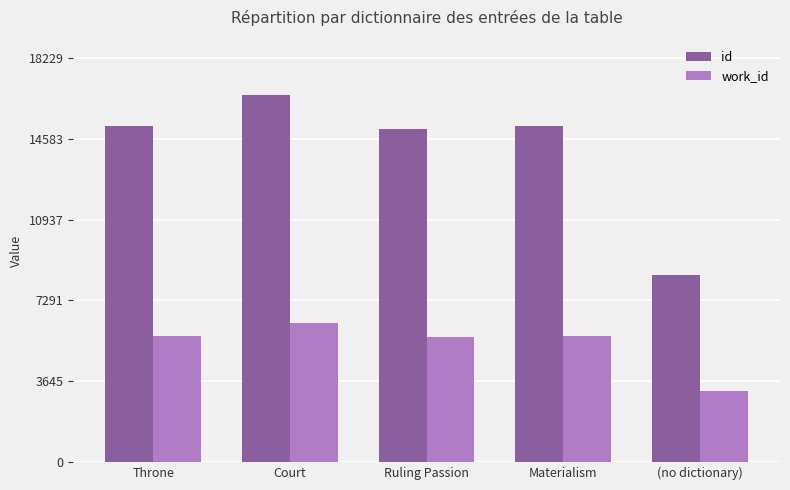

The id series shows 15163 at Throne. True or false?

True